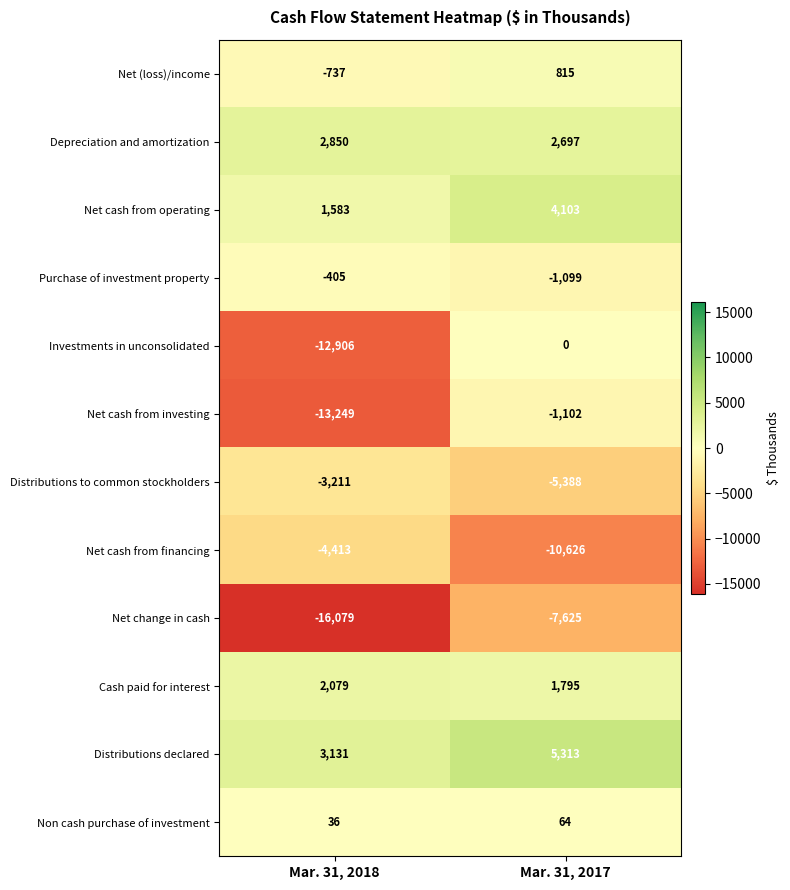

Which series has the widest spread of values?

Investments in unconsolidated